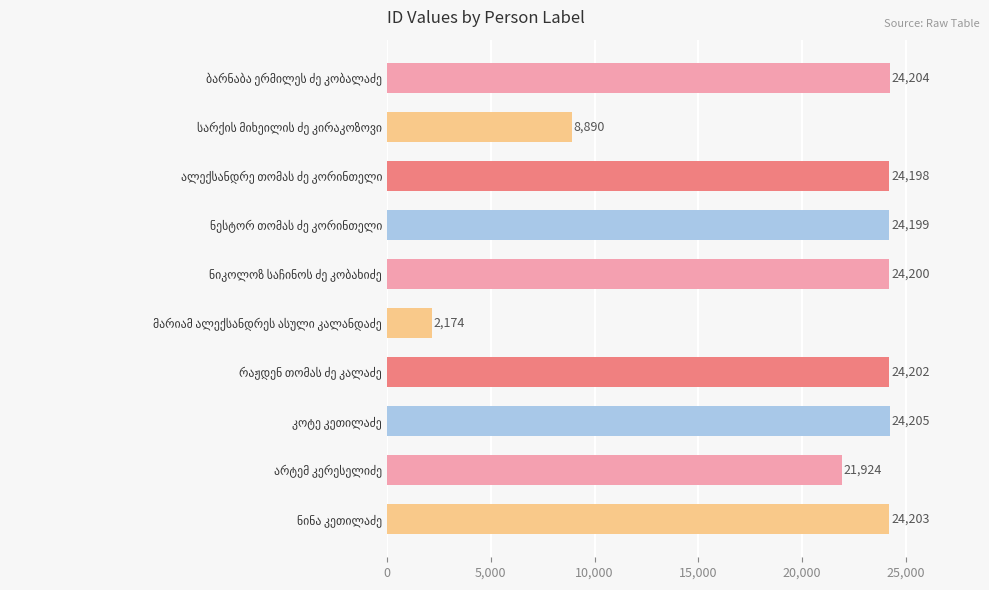

How many series are shown in this chart?

1